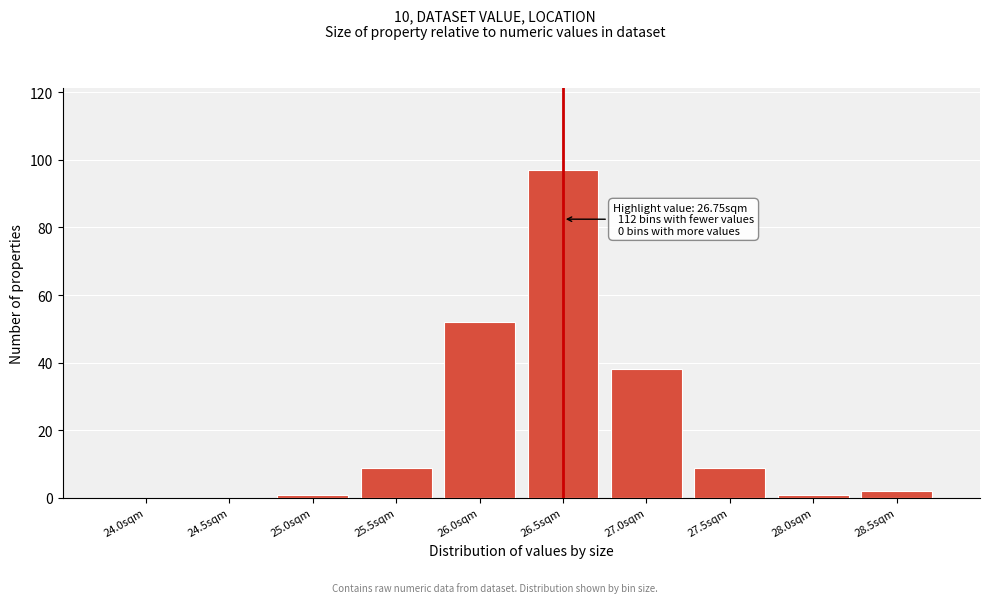

Reading left to right, transcribe all the data shown in this chart.

24.0sqm=0	24.5sqm=0	25.0sqm=1	25.5sqm=9	26.0sqm=52	26.5sqm=97	27.0sqm=38	27.5sqm=9	28.0sqm=1	28.5sqm=2